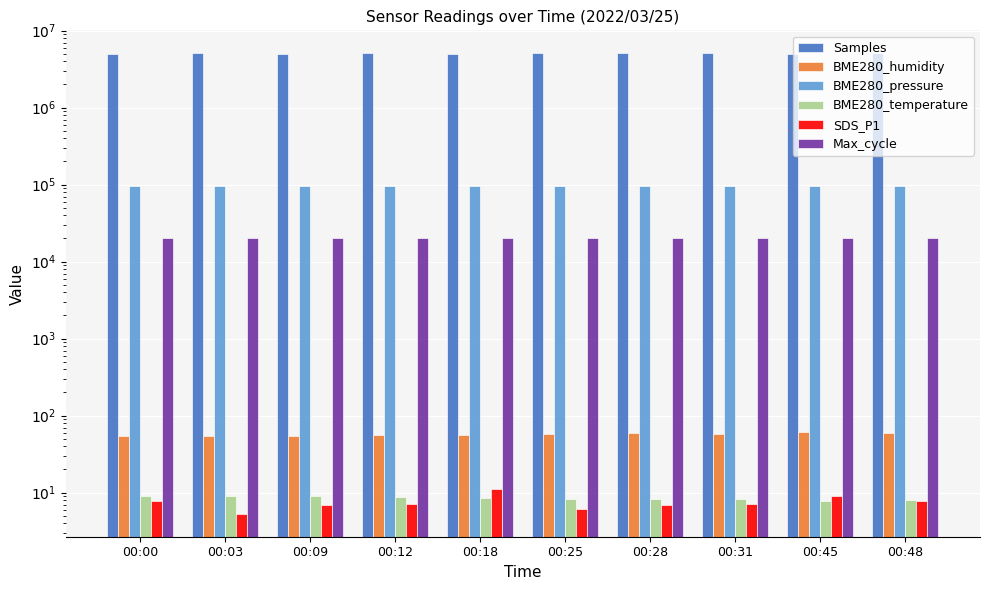

What is the maximum value for BME280_humidity?

60.8